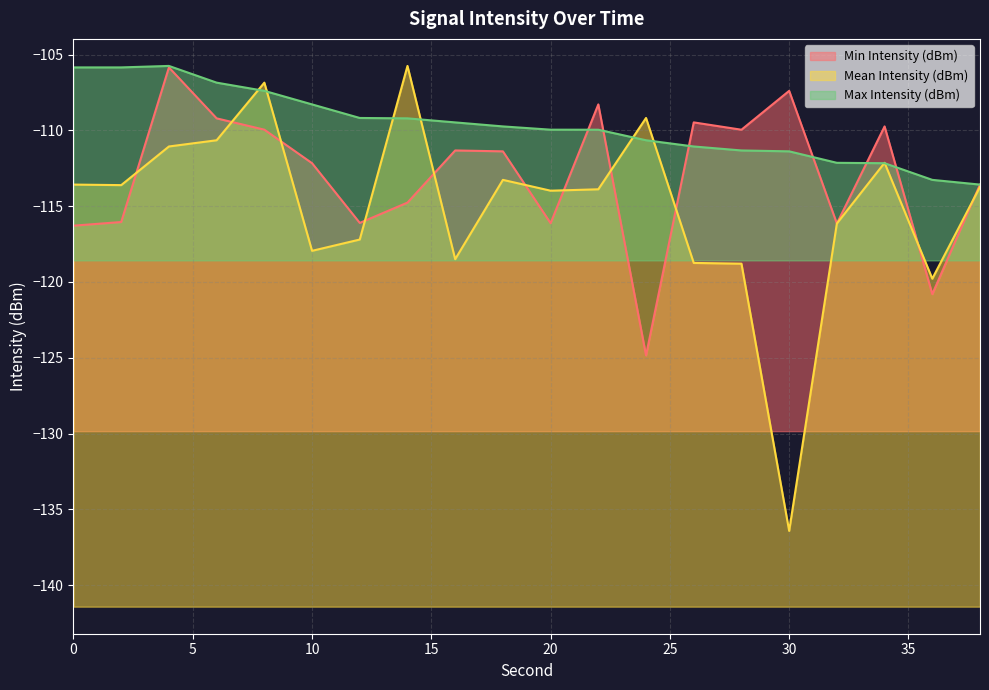

The value of Min Intensity (dBm) at 10 is -112.2. True or false?

True